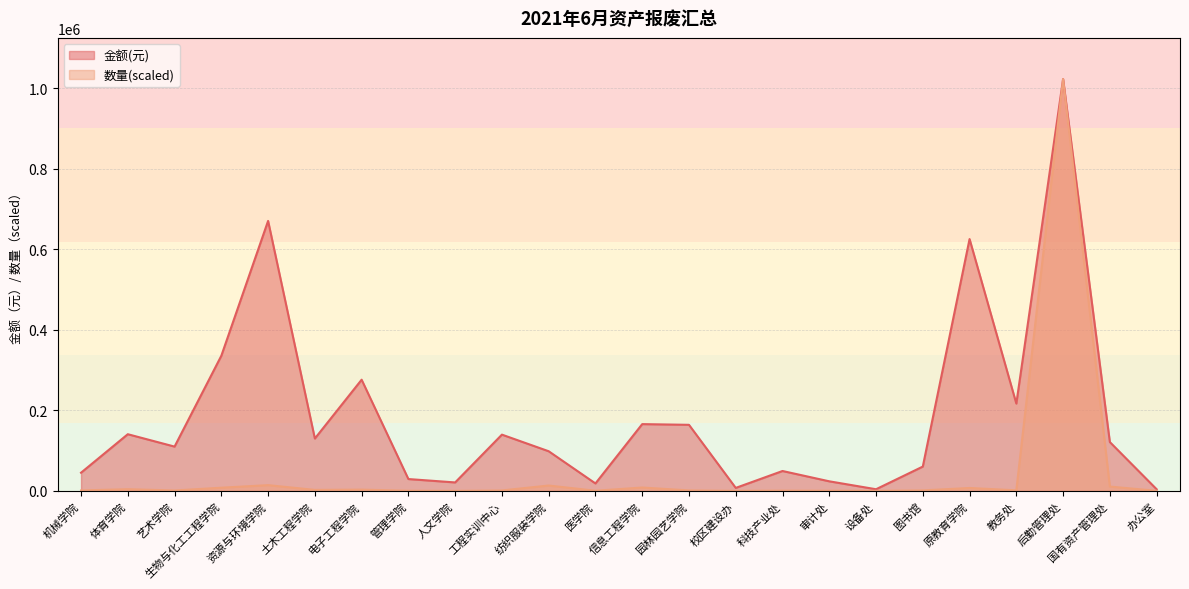

Which series has the largest range (max minus min)?

数量(scaled)